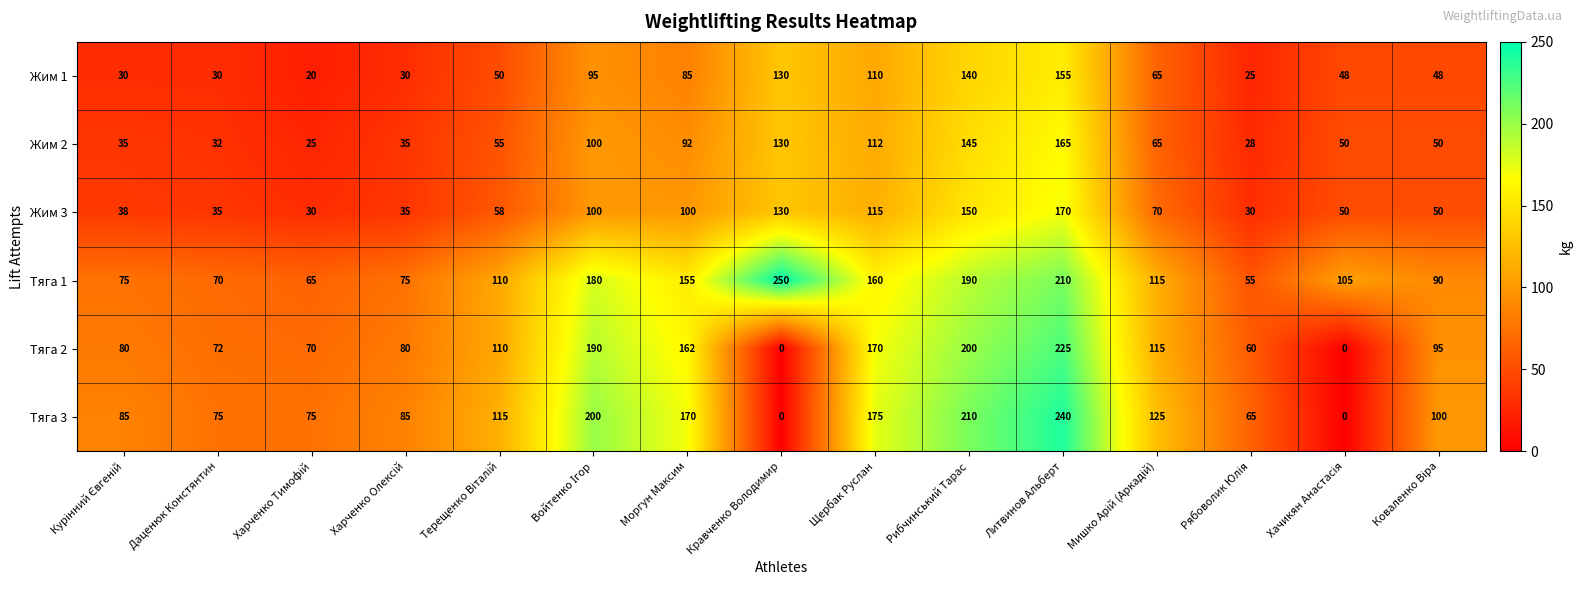

At which label is Тяга 1 closest to 152?

Моргун Максим